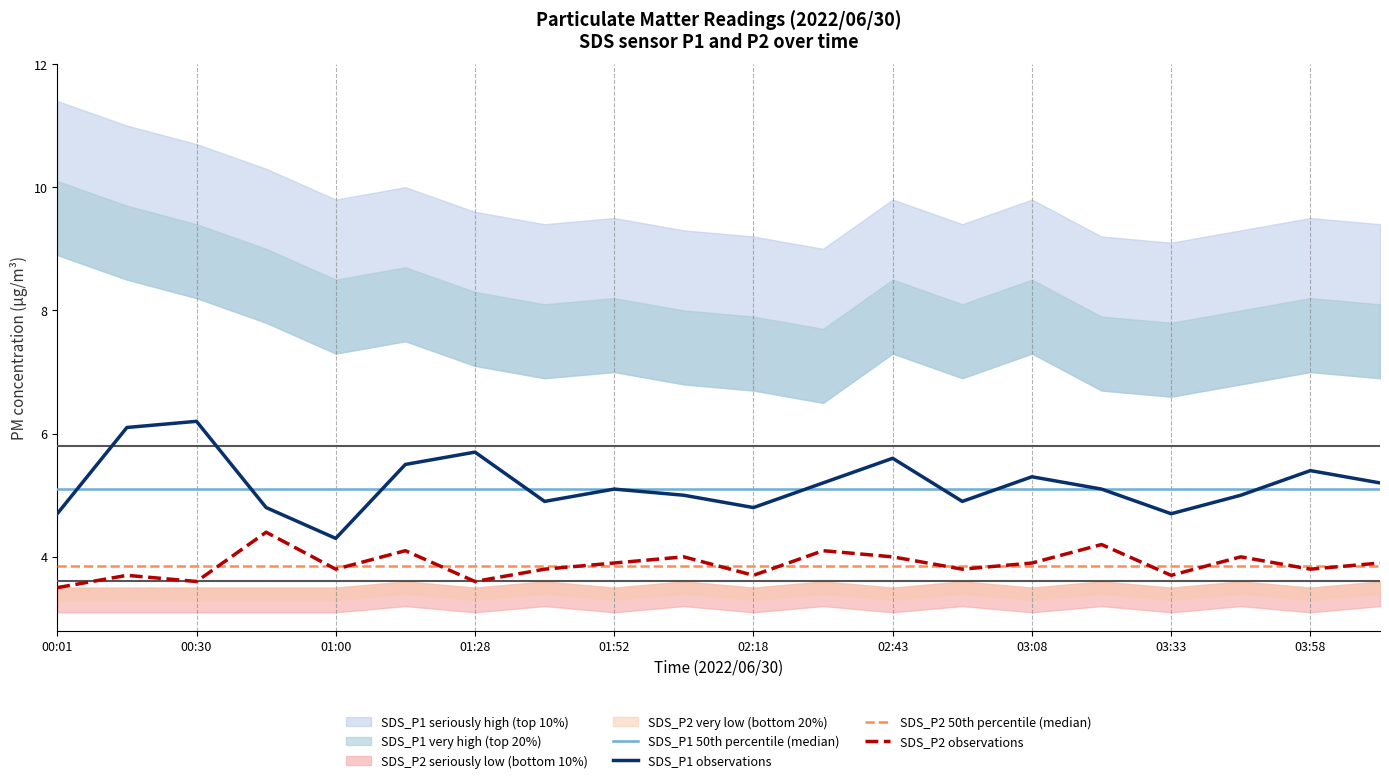

What is the greatest value displayed?

6.2